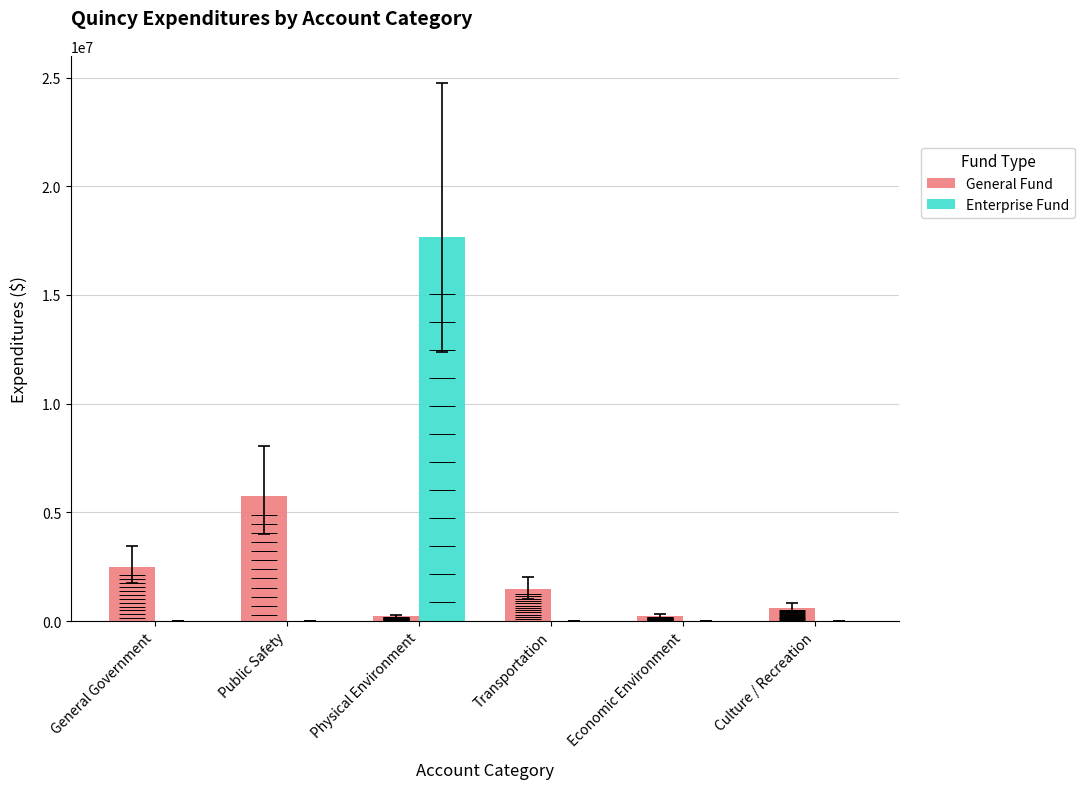

The value of Enterprise Fund at Physical Environment is 30742999. True or false?

False